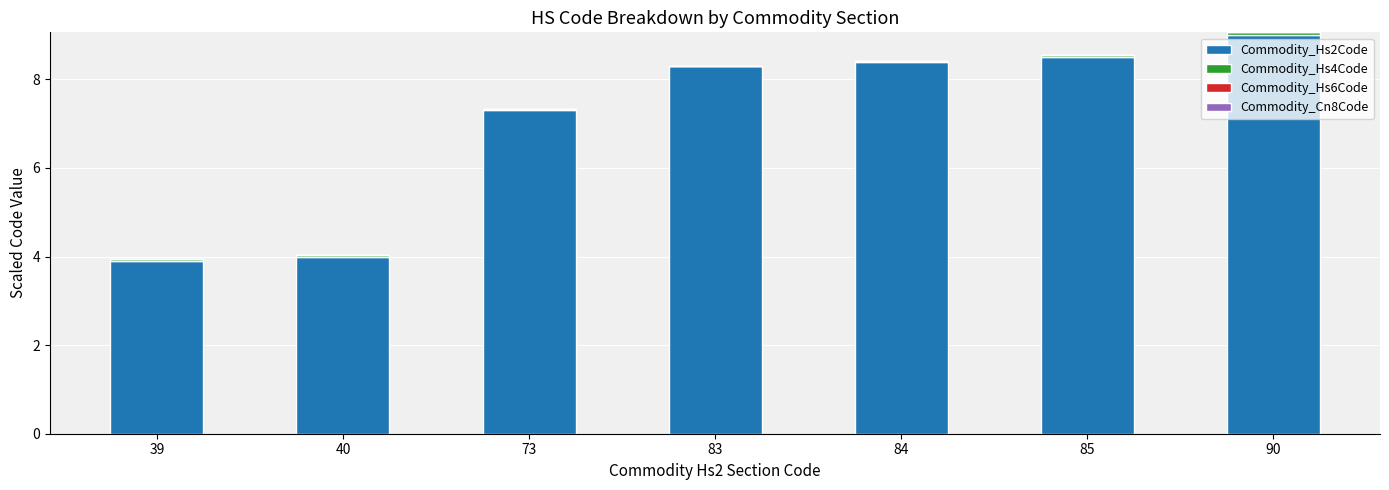

At which label does Commodity_Hs2Code reach its peak?

90